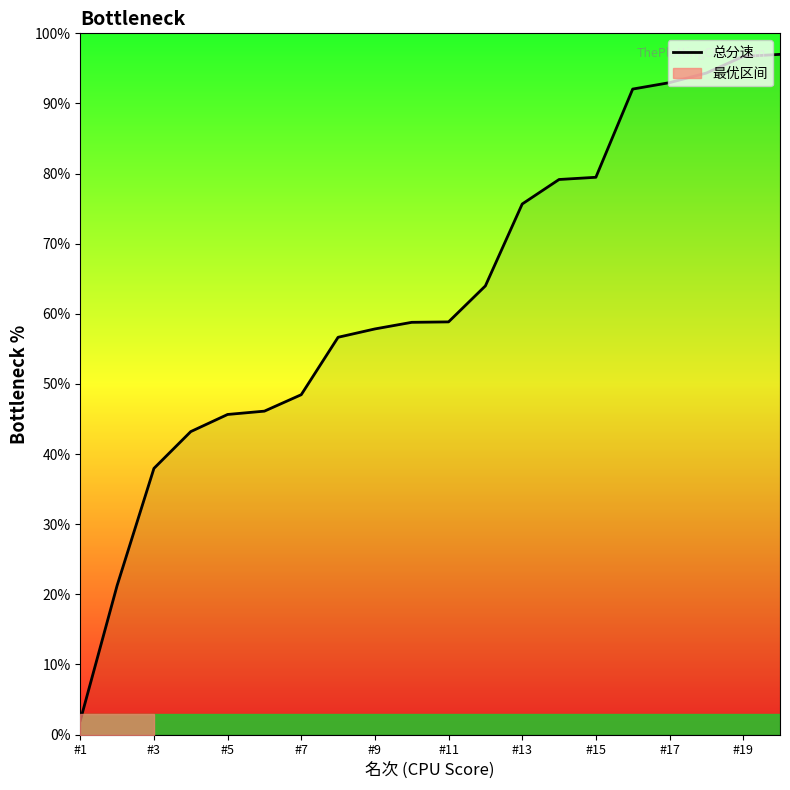

Is this an area chart (filled region under the line)?

No